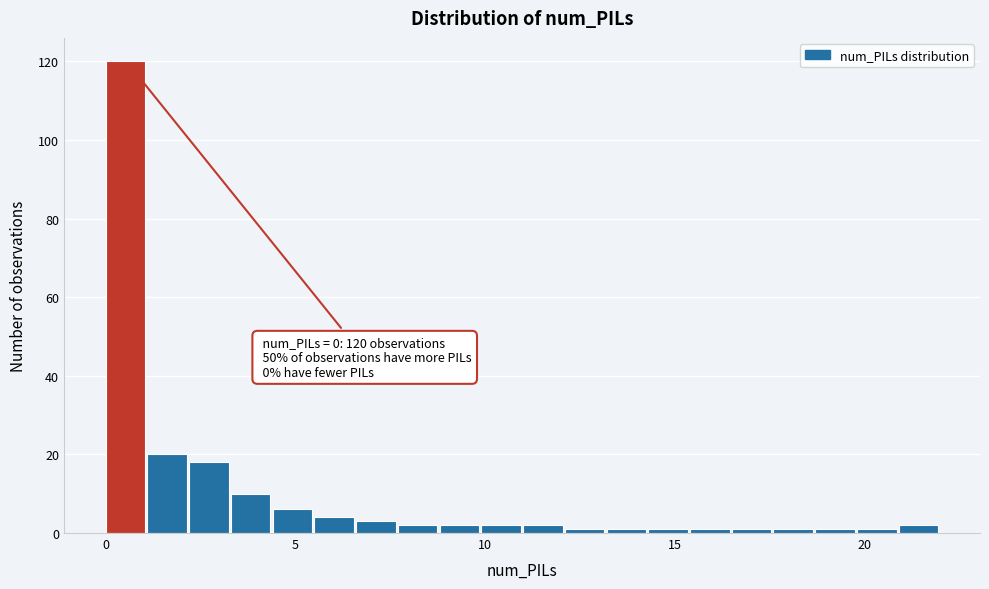

Around what value on the x-axis is the tallest bar? Give the approximate position of its centre, as read against the axis.

0.5